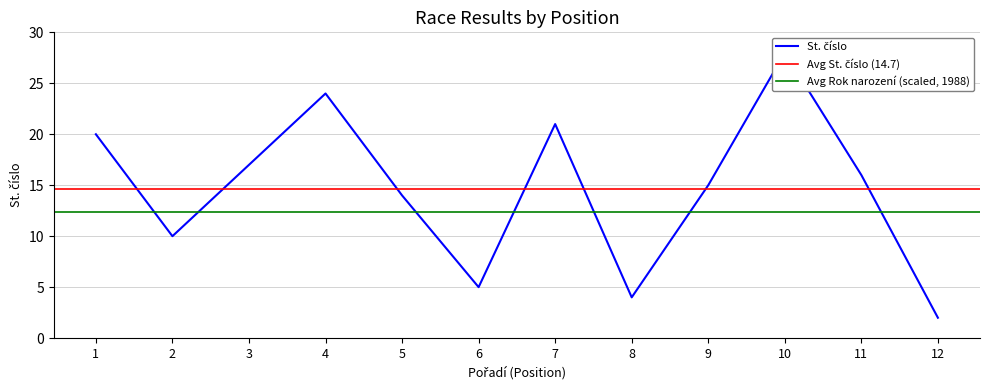

What is the minimum value shown in the chart?

2